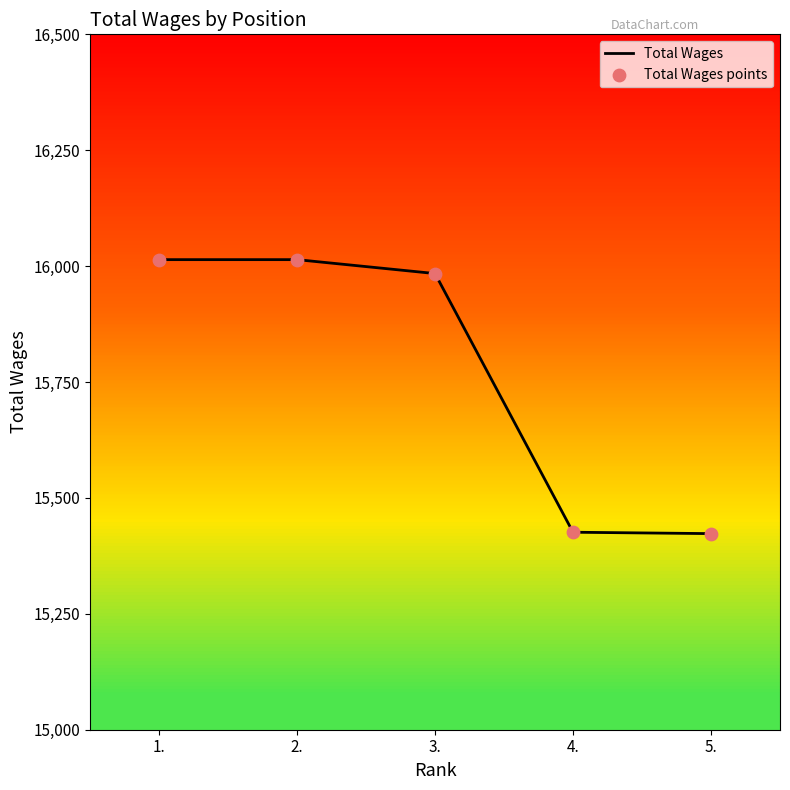

What is the change in value from 1. to 5.?

-591